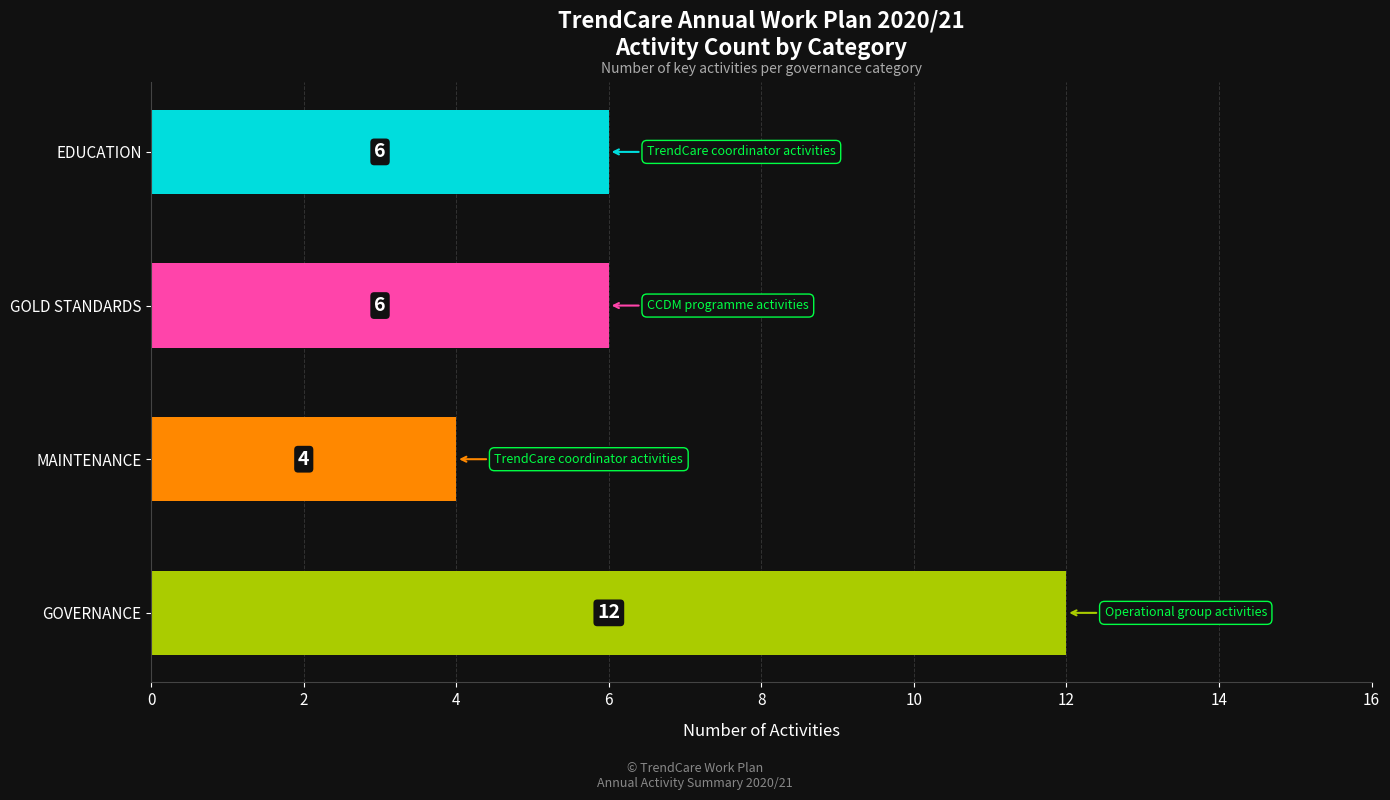

Are the bars grouped side by side (vs. stacked)?

No